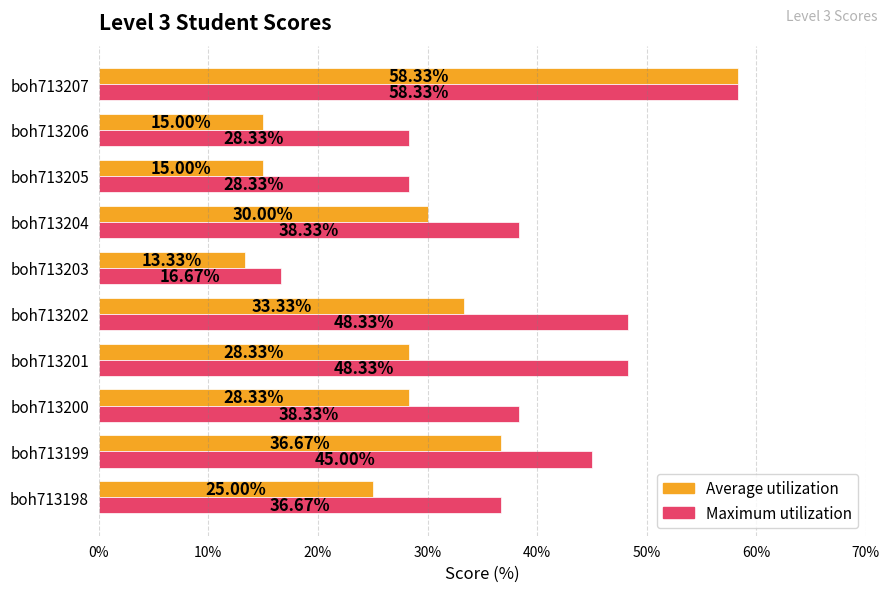

What is the average value of the Maximum utilization series?

0.4